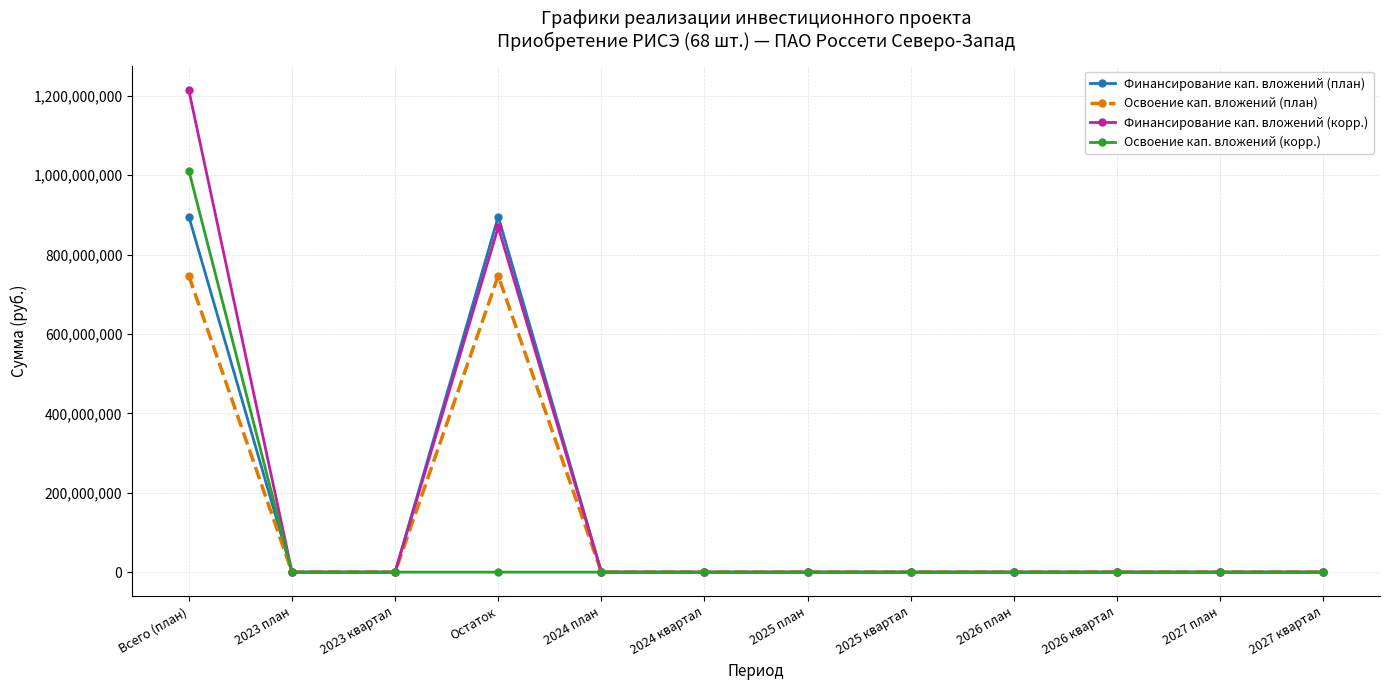

What is the difference between the maximum and minimum values in the Финансирование кап. вложений (корр.) series?

1213719999